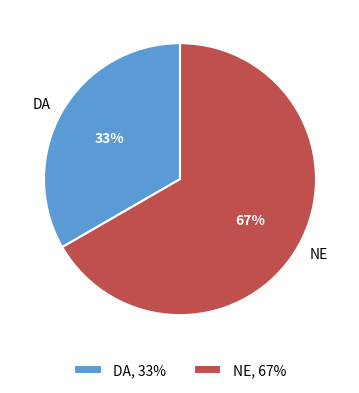

Rank the categories by value from lowest to highest.

DA, NE